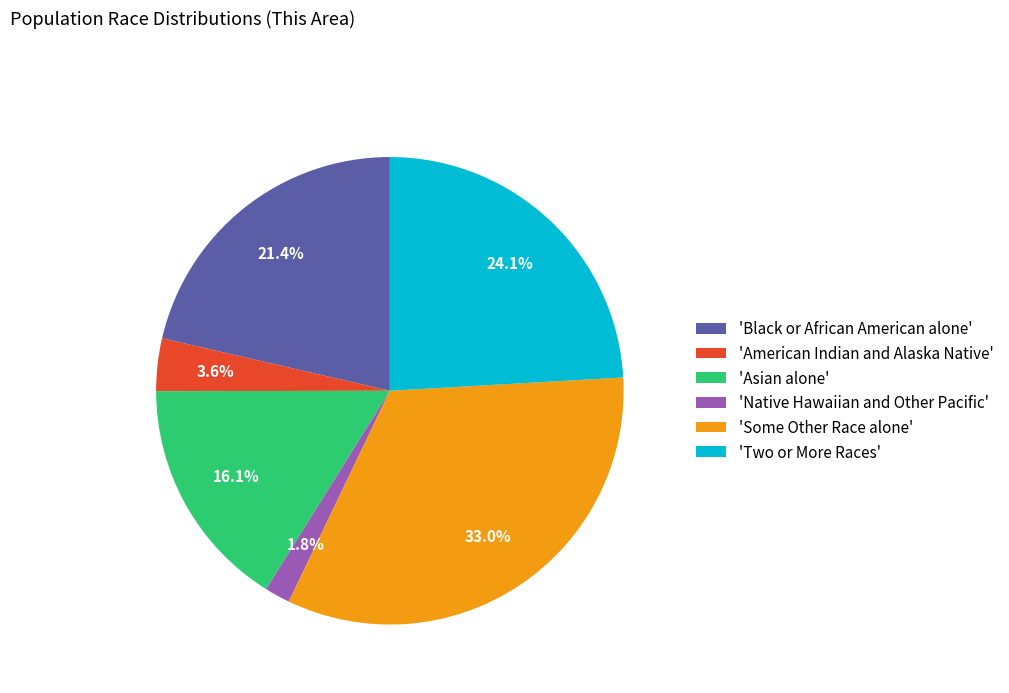

Which category has the smallest portion of the pie?

'Native Hawaiian and Other Pacific'